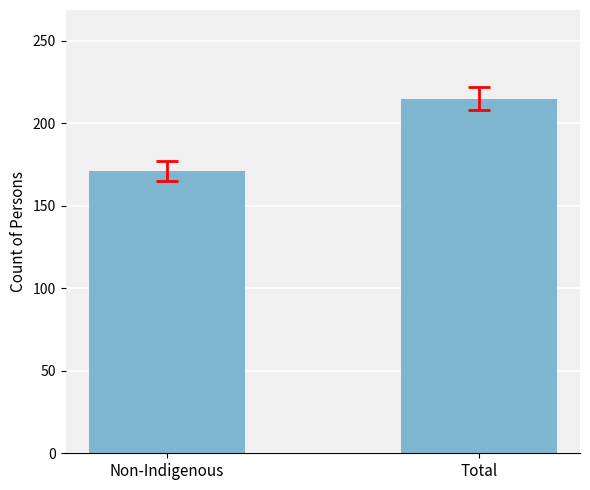

What is the difference between the values at Total and Non-Indigenous?

44